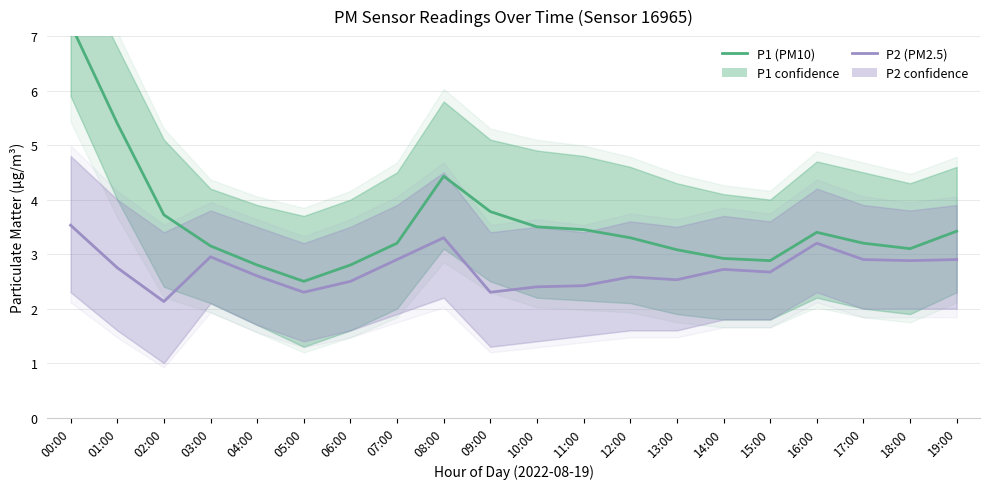

True or false: P1 has more than 0 interior local peaks.

True